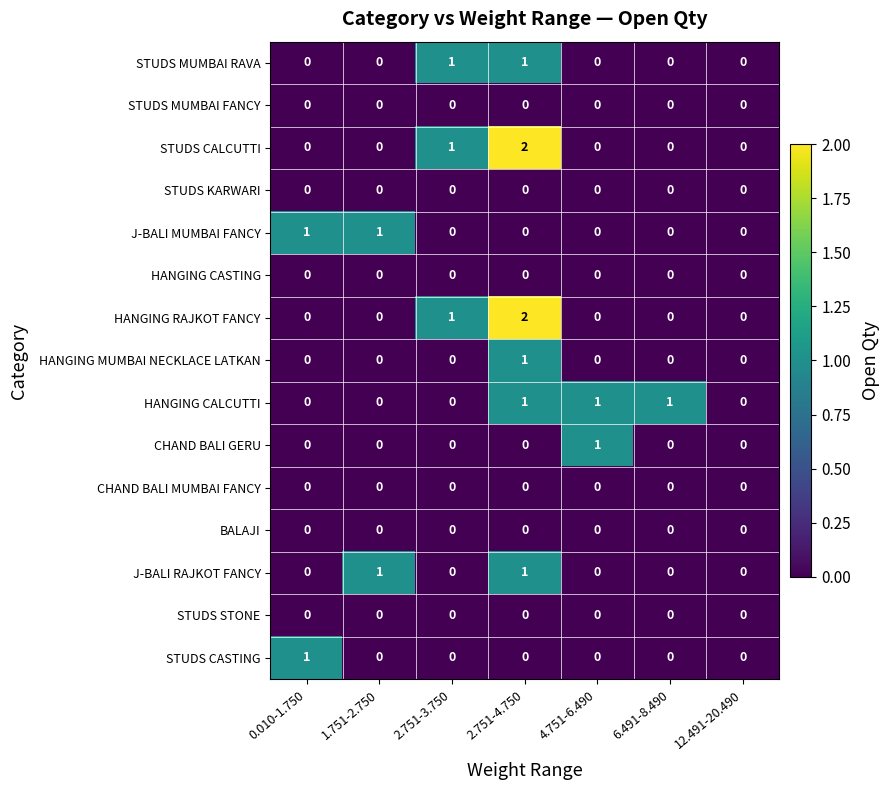

At which category does the chart reach its peak across all series?

2.751-4.750